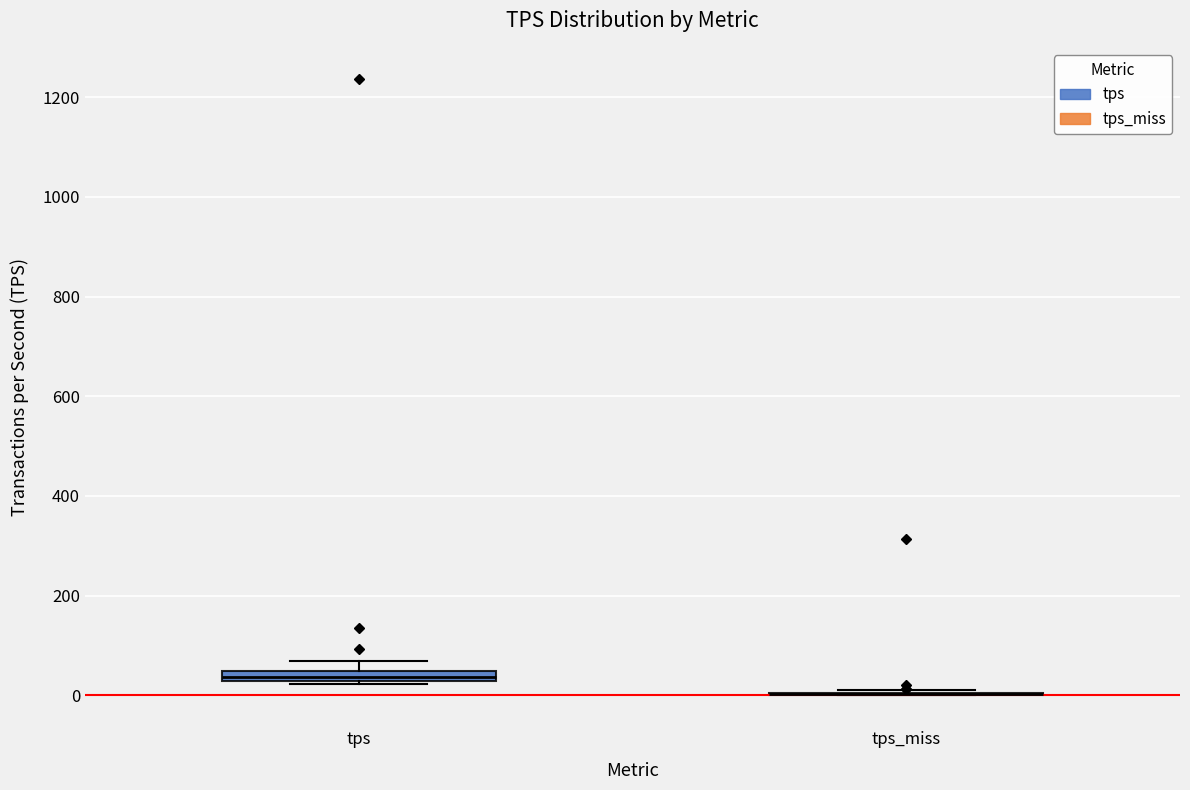

Where is the upper edge of the box for tps on the y-axis? The values are not printed on the chart, so give them approximately, as read against the axis.

40